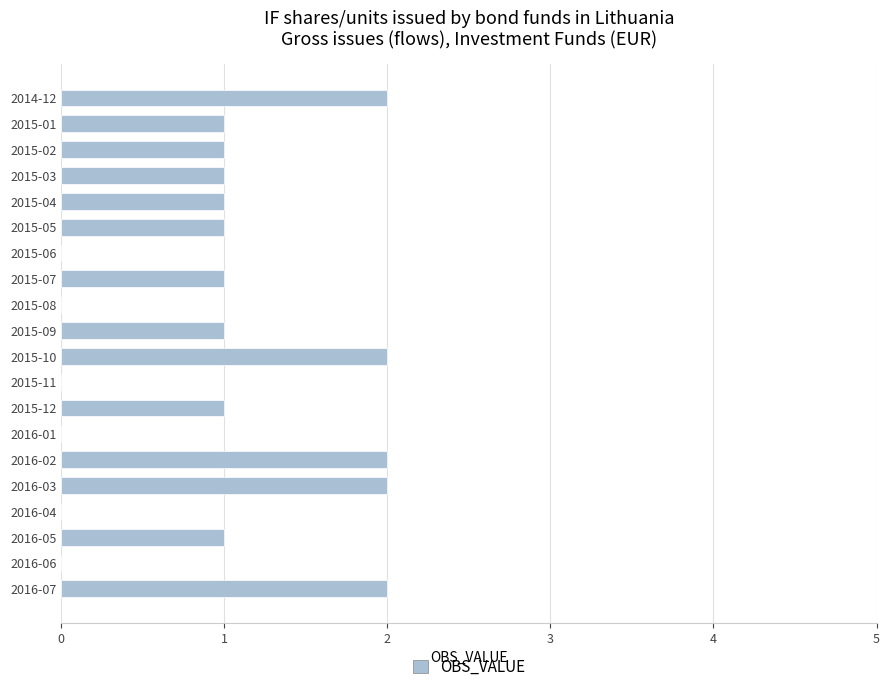

Between 2016-01 and 2015-12, which is larger?

2015-12